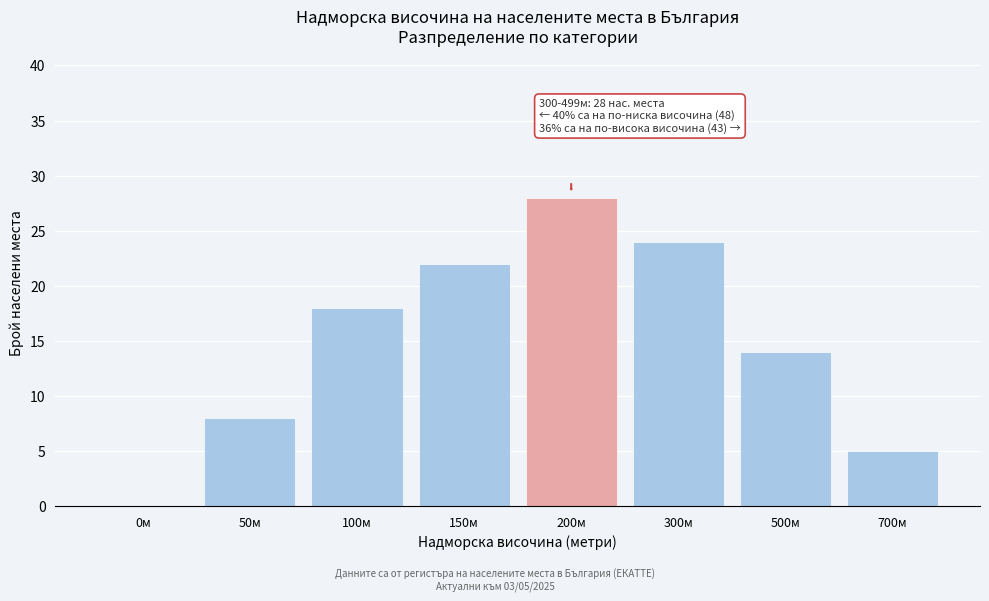

Reading right to left, list all the values displayed in this chart.

700м=5	500м=14	300м=24	200м=28	150м=22	100м=18	50м=8	0м=0